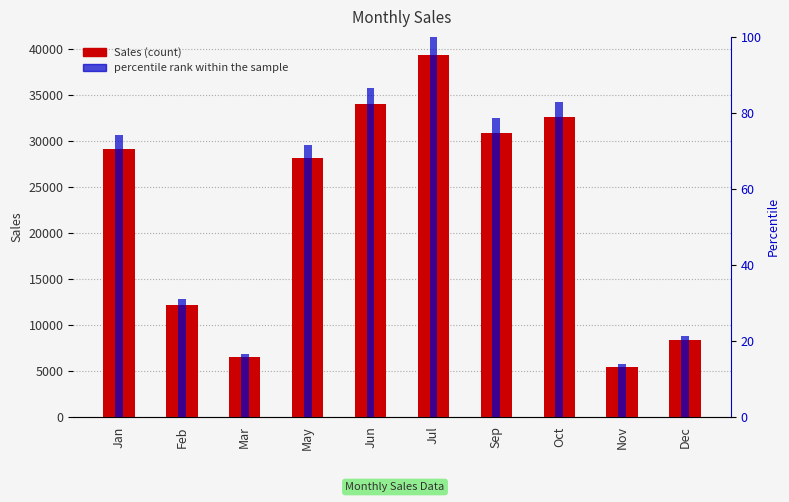

What is the difference between the second highest and second lowest values in the Sales series?

27476.3